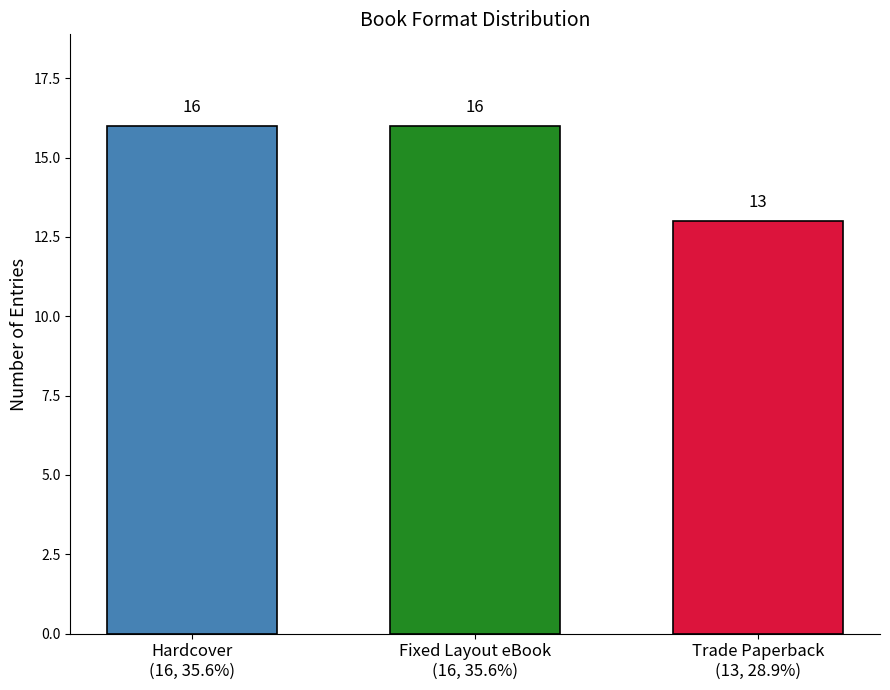

Which category has the lowest value across all series?

Trade Paperback
(13, 28.9%)